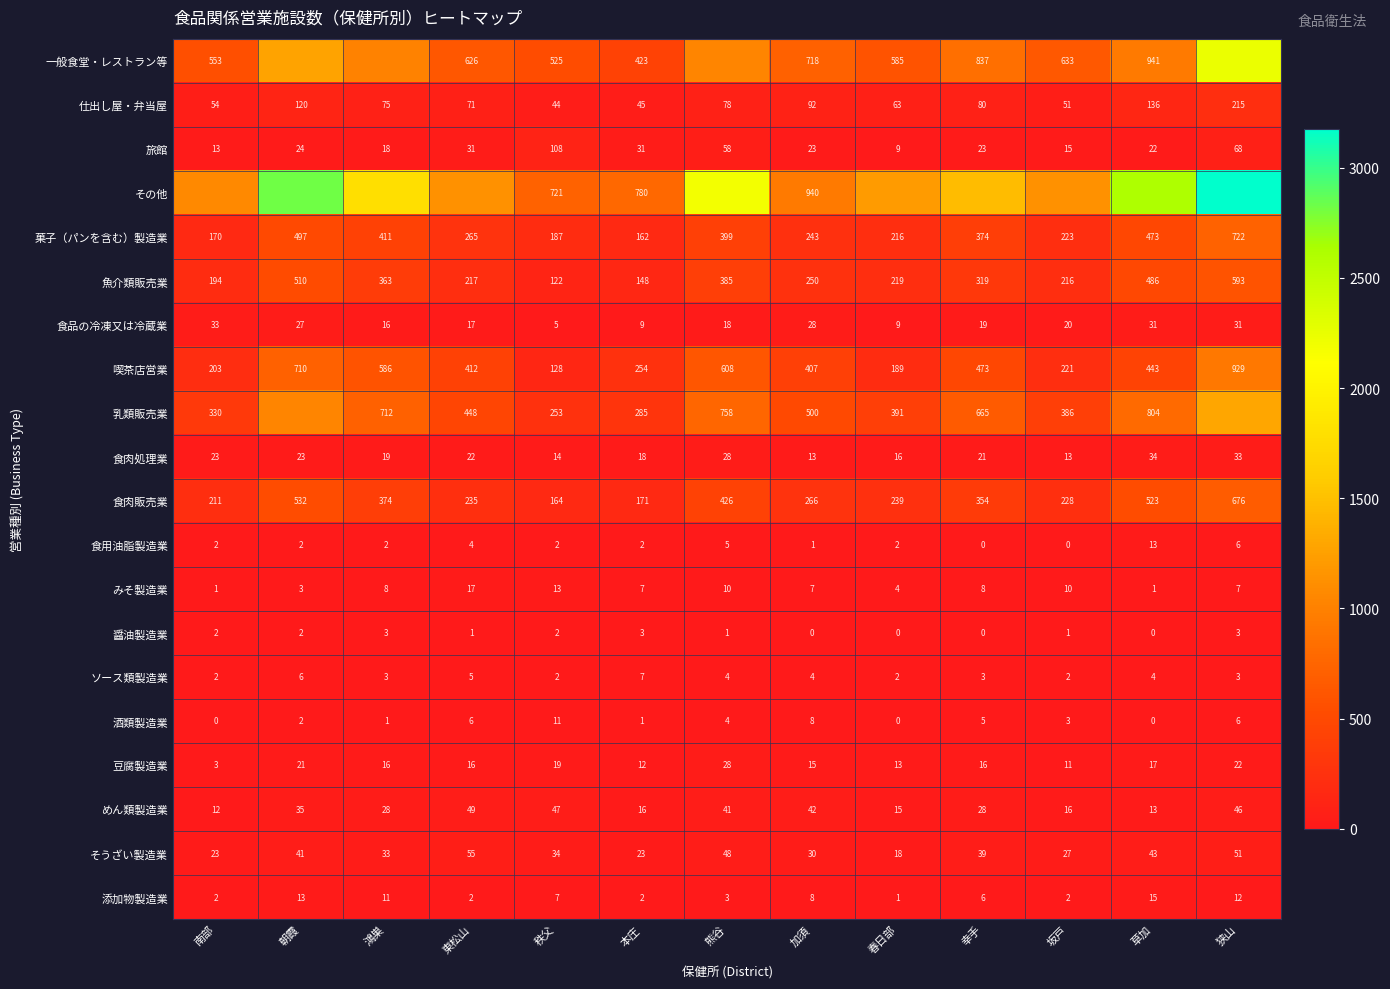

Which category has the highest value in the ソース類製造業 series?

本庄